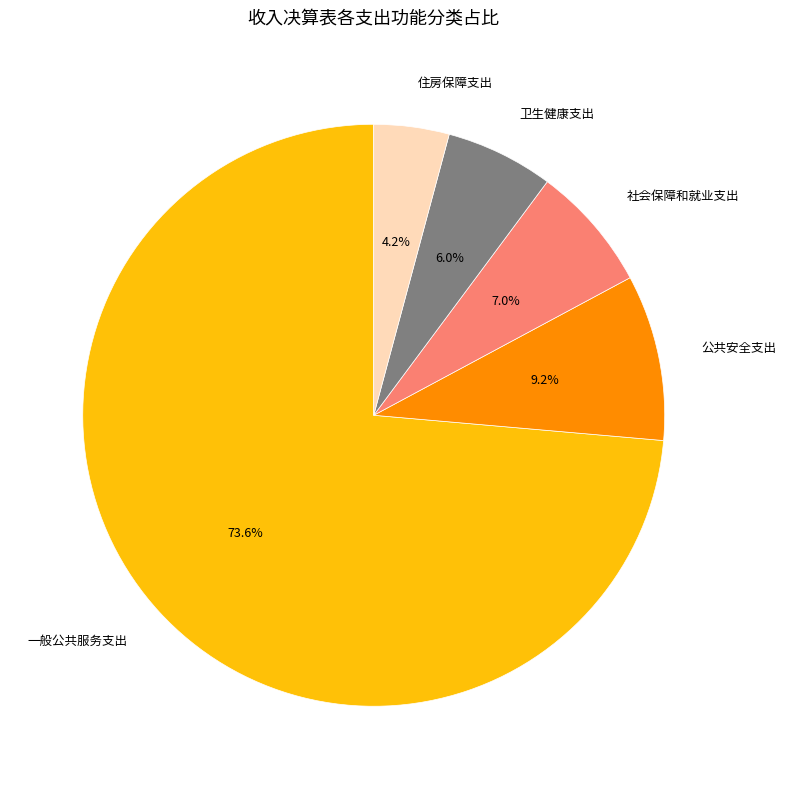

What is the ratio of the value at 住房保障支出 to the value at 公共安全支出?

0.5